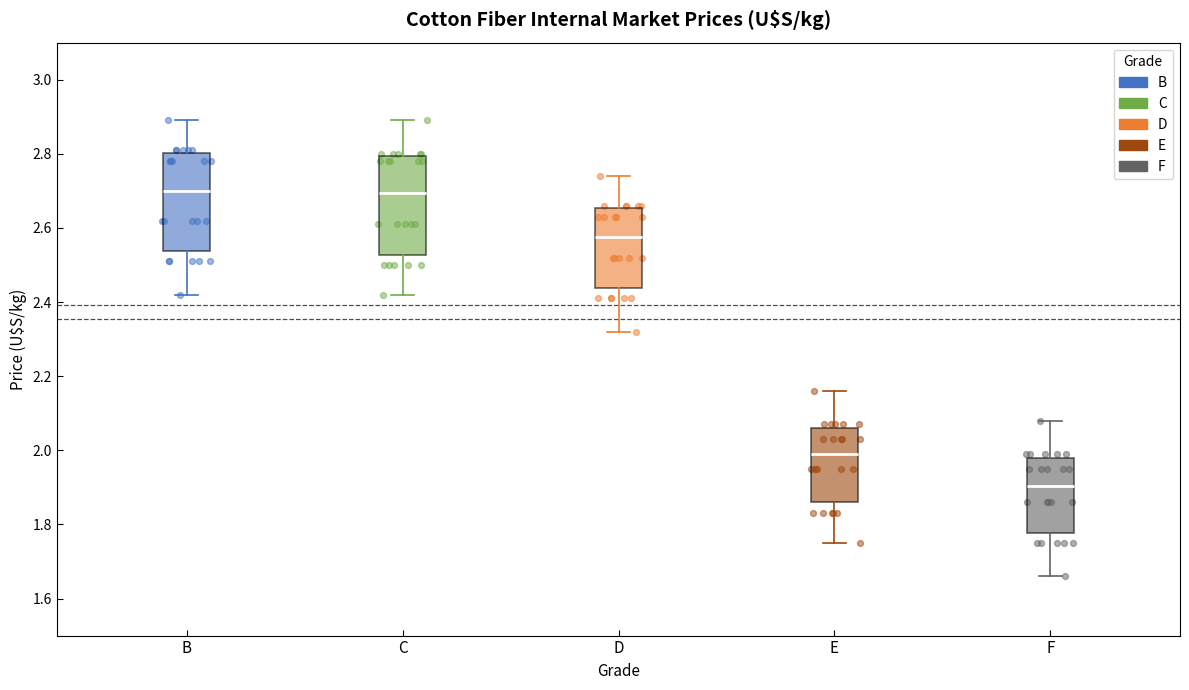

Reading left to right, transcribe this box plot: for each box, give where its median line is, the range the box spans, and where its two whiskers end, as read against the y-axis. The values are not printed on the chart, so give them approximately, as read against the axis.

B: median 2.70, box 2.54 to 2.80, whiskers 2.42 to 2.90
C: median 2.70, box 2.52 to 2.80, whiskers 2.42 to 2.90
D: median 2.58, box 2.44 to 2.66, whiskers 2.32 to 2.74
E: median 2.00, box 1.86 to 2.06, whiskers 1.76 to 2.16
F: median 1.90, box 1.78 to 1.98, whiskers 1.66 to 2.08